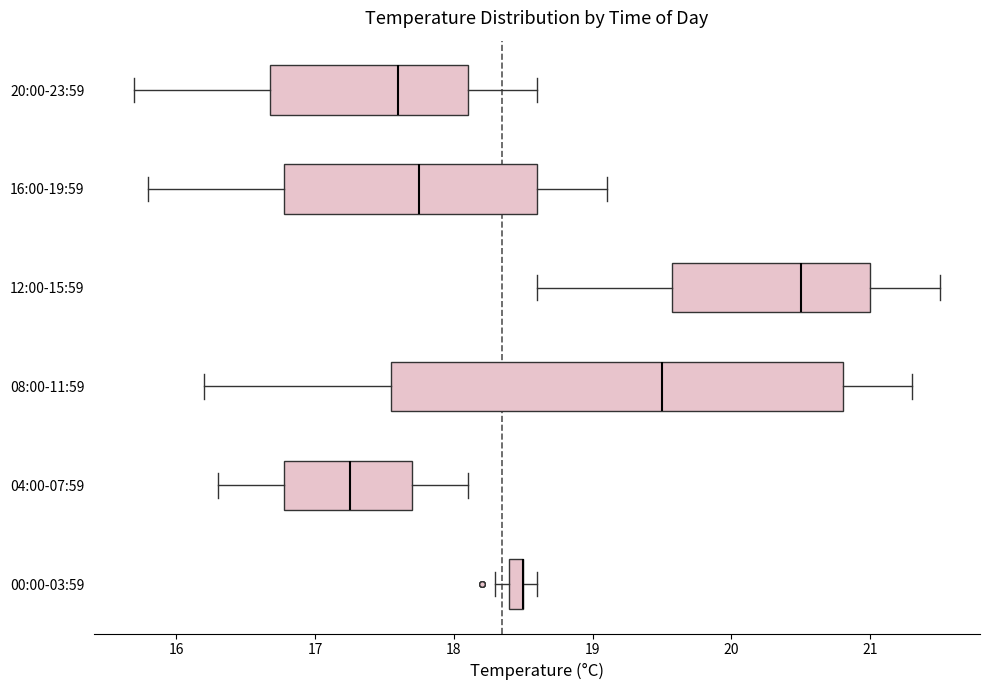

Which box is the widest, from its left edge to its right edge?

08:00-11:59